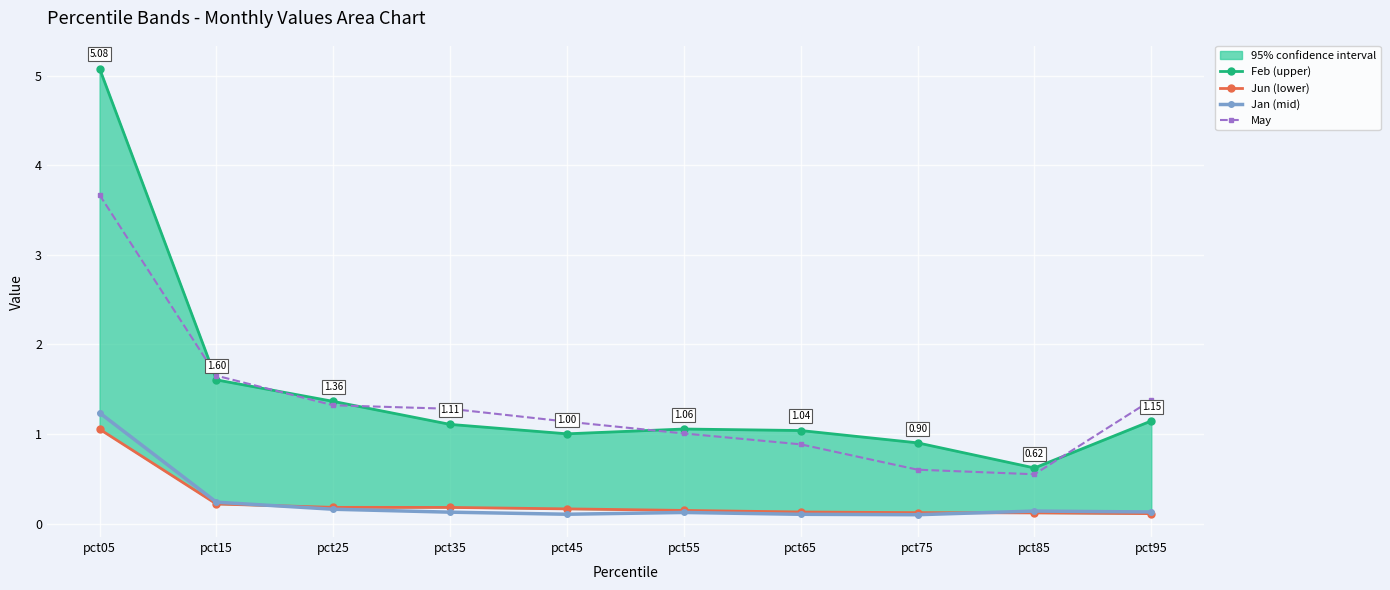

At pct55, list the series in order from smallest to largest.

Jan (mid), Jun (lower), May, Feb (upper)